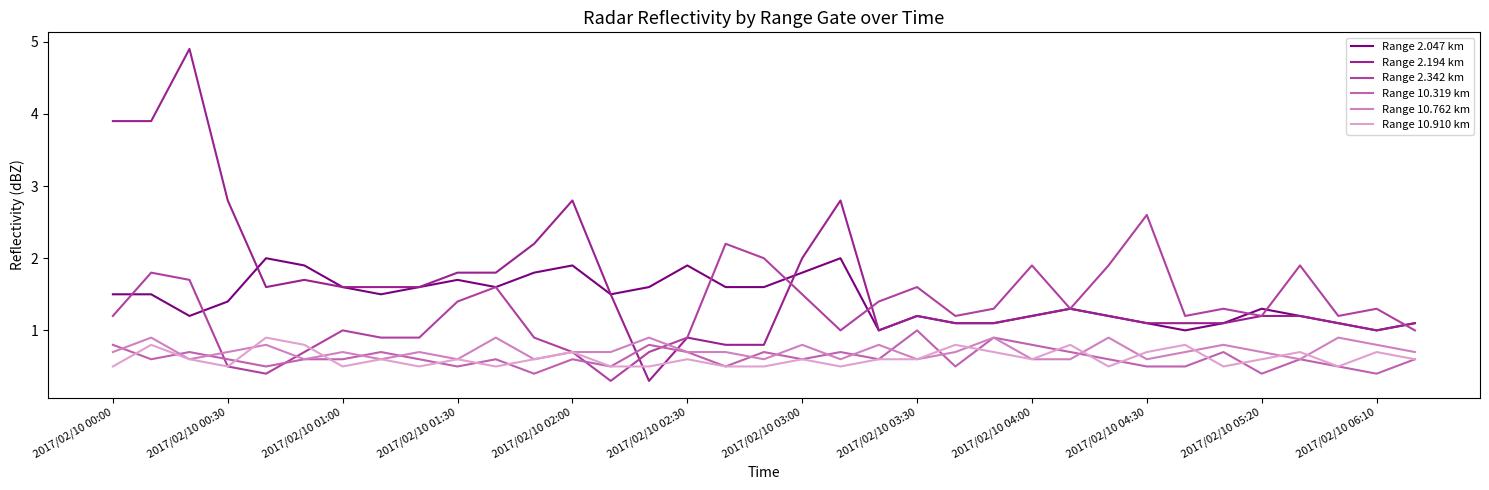

Reading left to right, transcribe all the data shown in this chart.

Range 2.047 km: 1.5	1.5	1.2	1.4	2.0	1.9	1.6	1.5	1.6	1.7	1.6	1.8	1.9	1.5	1.6	1.9	1.6	1.6	1.8	2.0	1.0	1.2	1.1	1.1	1.2	1.3	1.2	1.1	1.0	1.1	1.3	1.2	1.1	1.0	1.1
Range 2.194 km: 3.9	3.9	4.9	2.8	1.6	1.7	1.6	1.6	1.6	1.8	1.8	2.2	2.8	1.5	0.3	0.9	0.8	0.8	2.0	2.8	1.0	1.2	1.1	1.1	1.2	1.3	1.2	1.1	1.1	1.1	1.2	1.2	1.1	1.0	1.1
Range 2.342 km: 1.2	1.8	1.7	0.5	0.4	0.7	1.0	0.9	0.9	1.4	1.6	0.9	0.7	0.3	0.7	0.9	2.2	2.0	1.5	1.0	1.4	1.6	1.2	1.3	1.9	1.3	1.9	2.6	1.2	1.3	1.2	1.9	1.2	1.3	1.0
Range 10.319 km: 0.8	0.6	0.7	0.6	0.5	0.6	0.6	0.7	0.6	0.5	0.6	0.4	0.6	0.5	0.8	0.7	0.5	0.7	0.6	0.7	0.6	1.0	0.5	0.9	0.8	0.7	0.6	0.5	0.5	0.7	0.4	0.6	0.5	0.4	0.6
Range 10.762 km: 0.7	0.9	0.6	0.7	0.8	0.6	0.7	0.6	0.7	0.6	0.9	0.6	0.7	0.7	0.9	0.7	0.7	0.6	0.8	0.6	0.8	0.6	0.7	0.9	0.6	0.6	0.9	0.6	0.7	0.8	0.7	0.6	0.9	0.8	0.7
Range 10.910 km: 0.5	0.8	0.6	0.5	0.9	0.8	0.5	0.6	0.5	0.6	0.5	0.6	0.7	0.5	0.5	0.6	0.5	0.5	0.6	0.5	0.6	0.6	0.8	0.7	0.6	0.8	0.5	0.7	0.8	0.5	0.6	0.7	0.5	0.7	0.6